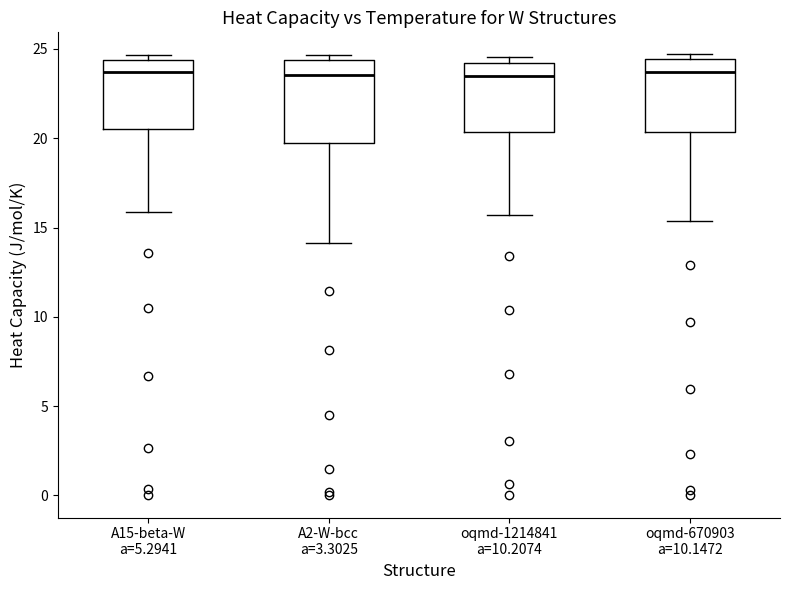

Where does the lower whisker of the box for A2-W-bcc a=3.3025 end on the y-axis? The values are not printed on the chart, so give them approximately, as read against the axis.

14.0